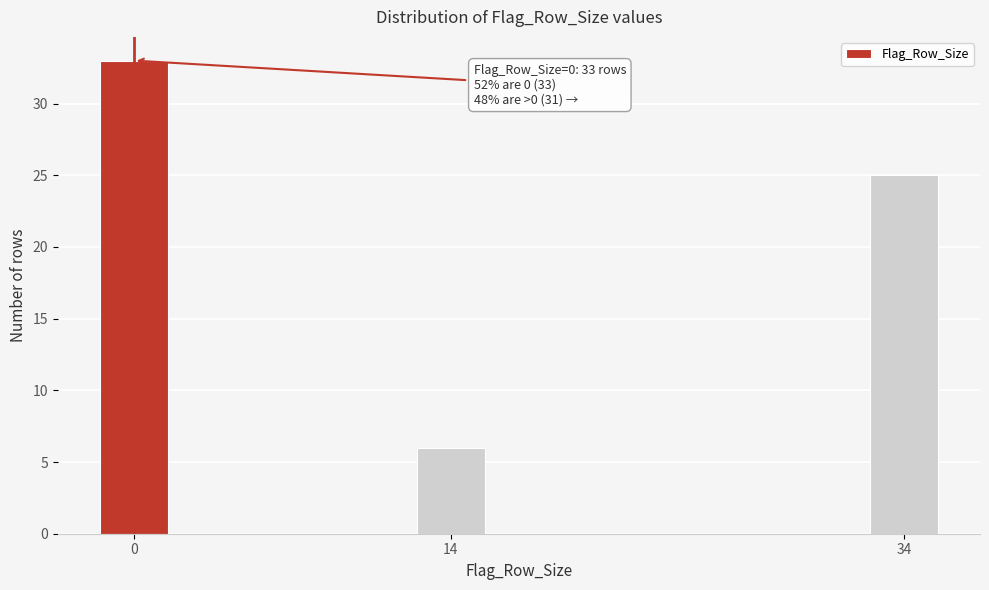

Reading right to left, extract all data points from this chart.

34=25	14=6	0=33